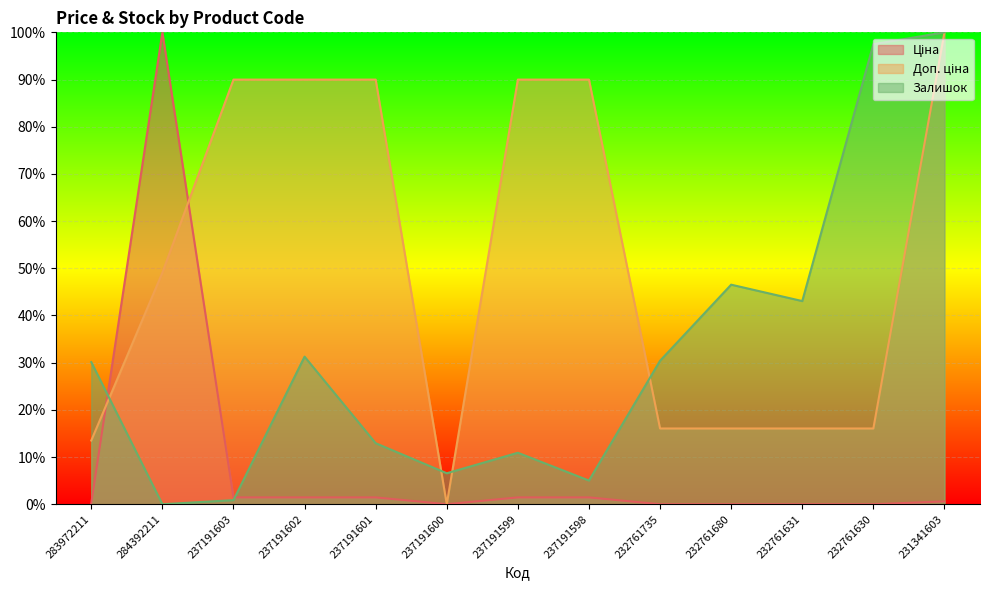

Between which two adjacent categories do Доп. ціна and Залишок first intersect?

283972211 and 284392211